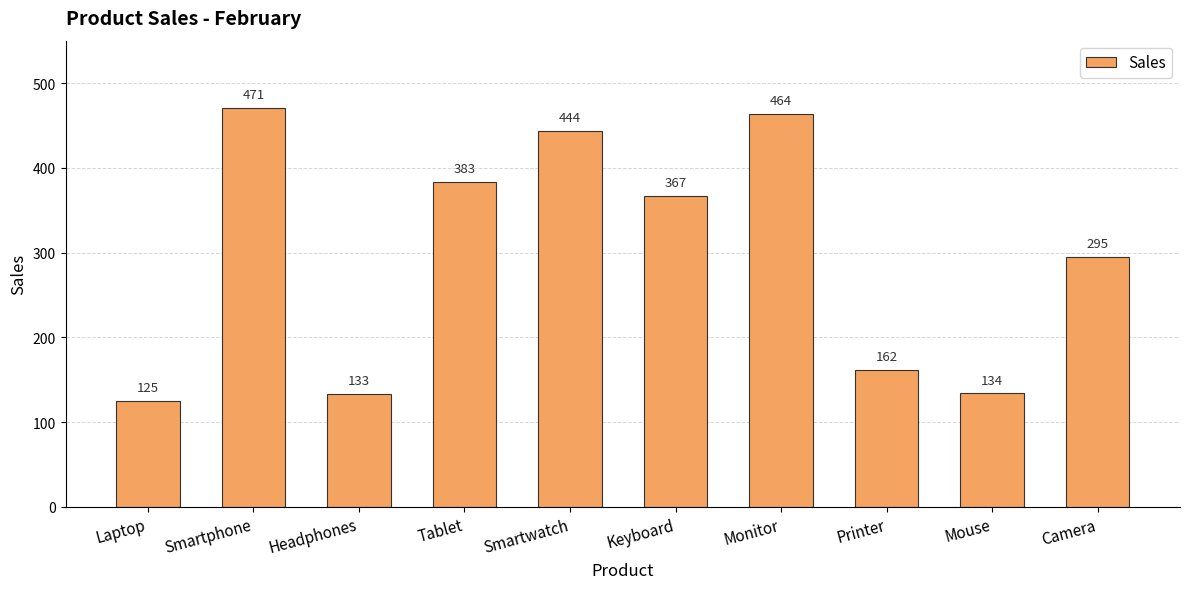

Reading left to right, extract all data points from this chart.

125	471	133	383	444	367	464	162	134	295